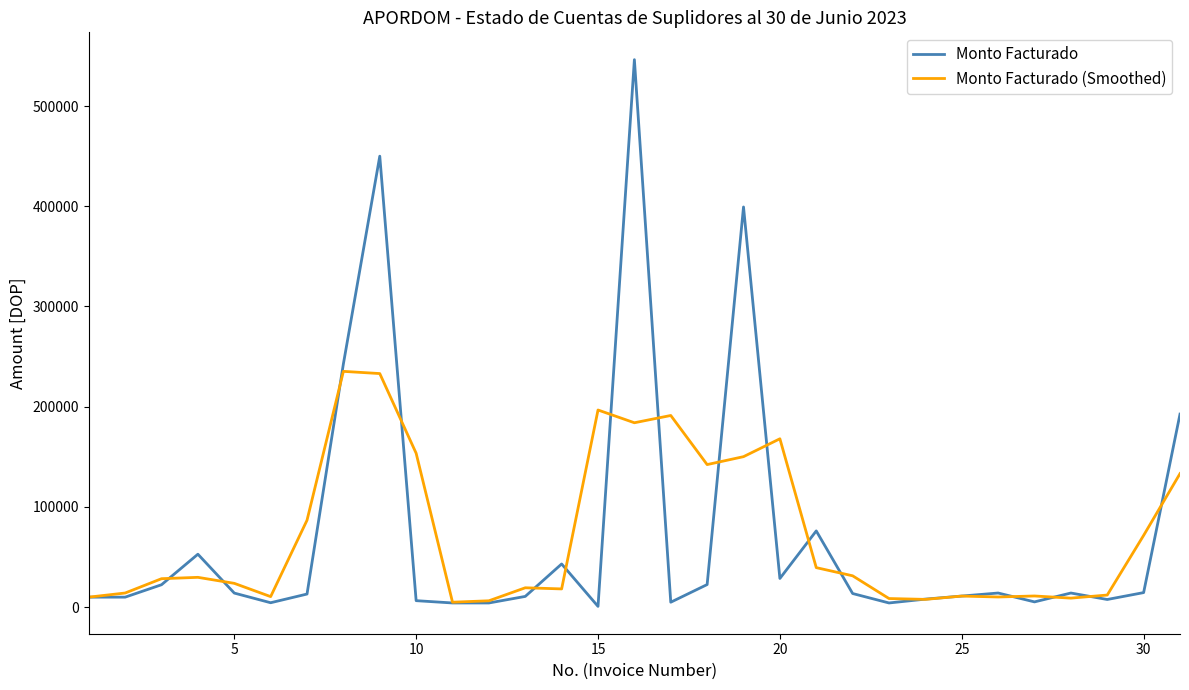

What is the sum of all Monto Facturado (Smoothed) values?

2251532.5